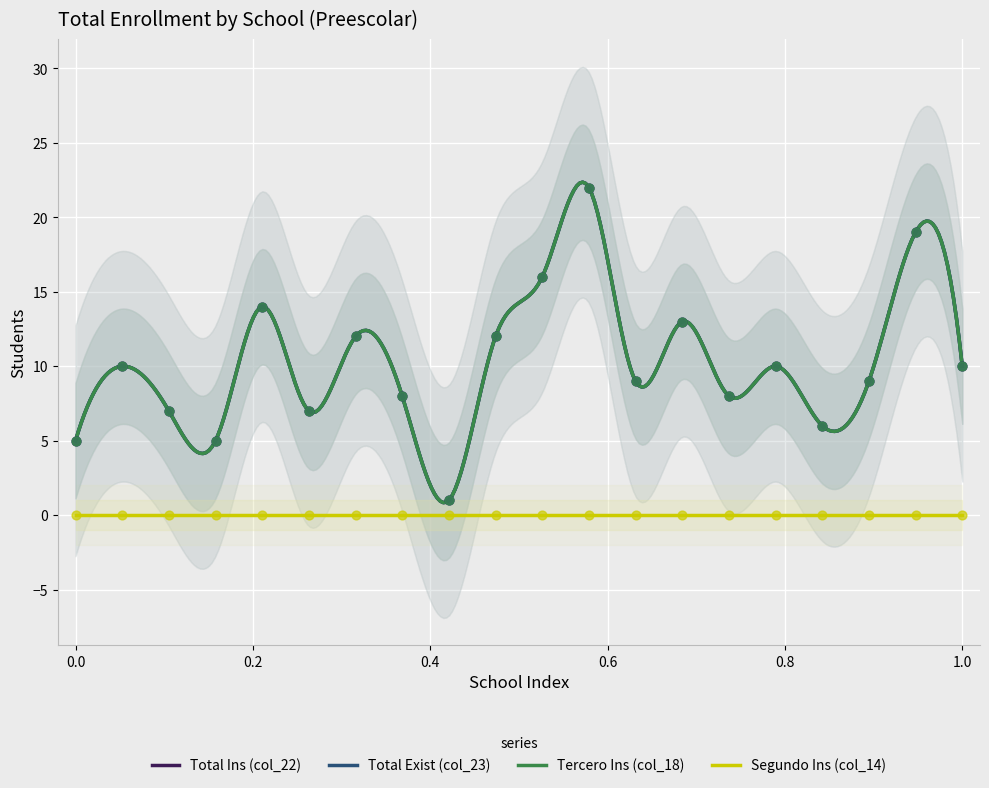

Which series has the largest Y range (max minus min)?

Total Ins (col_22)